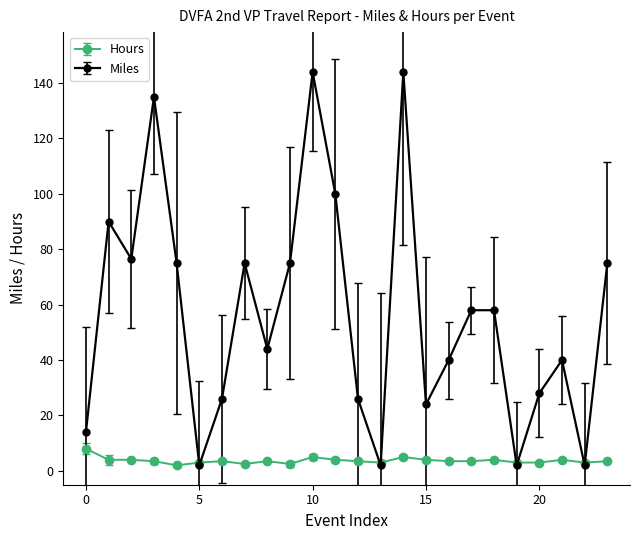

Which series has the largest total across all categories?

Miles